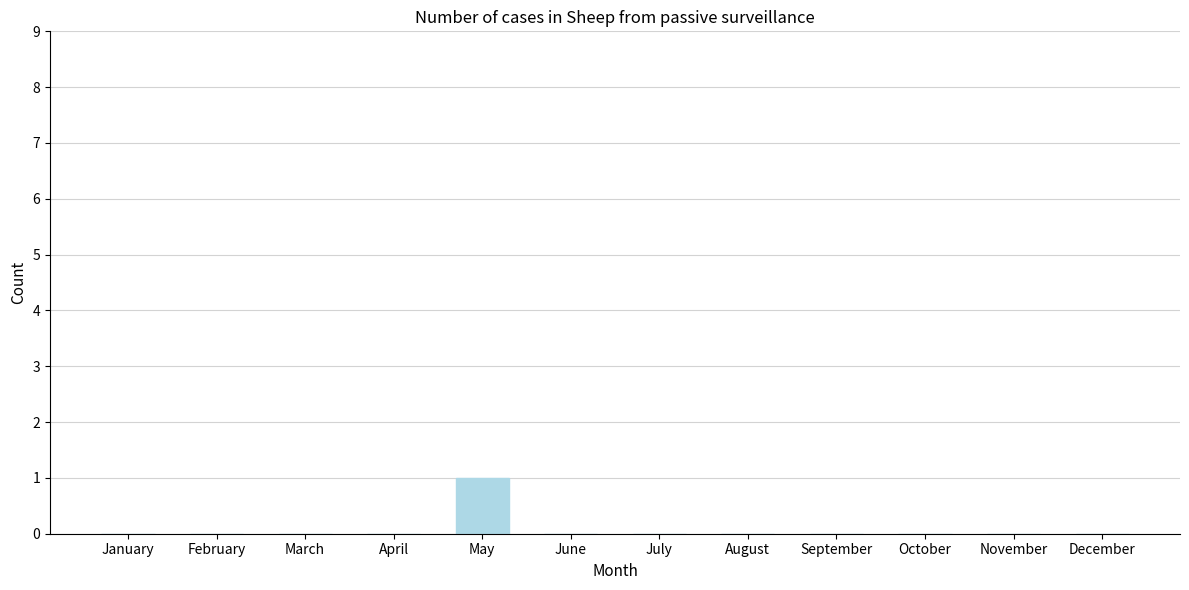

Reading left to right, list all the values displayed in this chart.

January=0	February=0	March=0	April=0	May=1	June=0	July=0	August=0	September=0	October=0	November=0	December=0